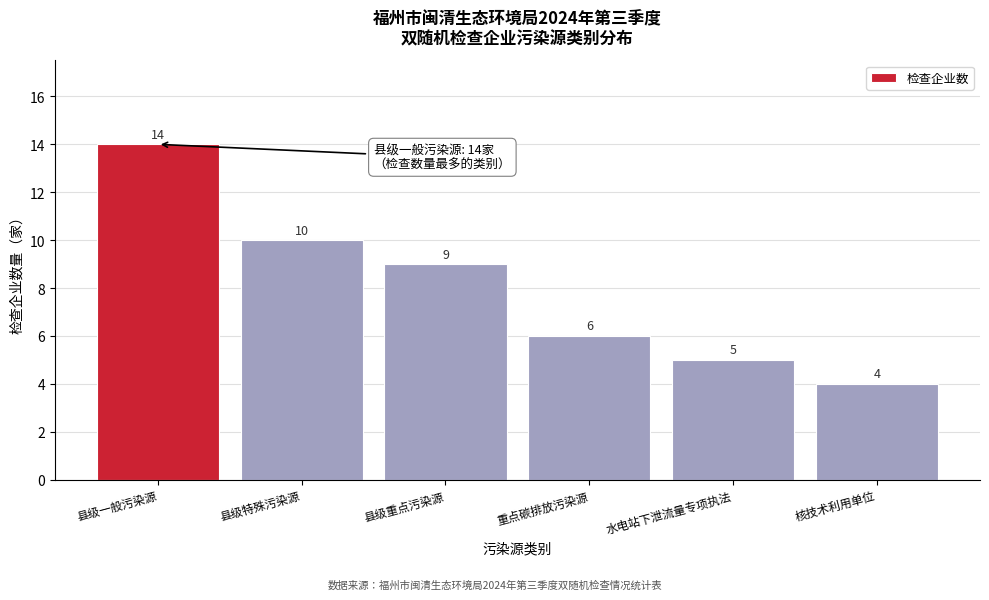

Reading left to right, what are all the values shown in this chart?

14	10	9	6	5	4